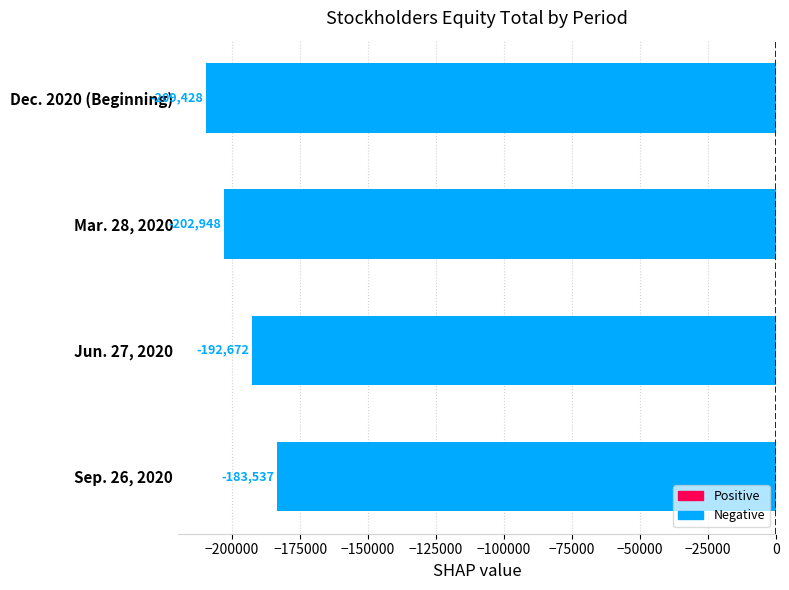

List the labels in order of value, largest first.

Sep. 26, 2020, Jun. 27, 2020, Mar. 28, 2020, Dec. 2020 (Beginning)